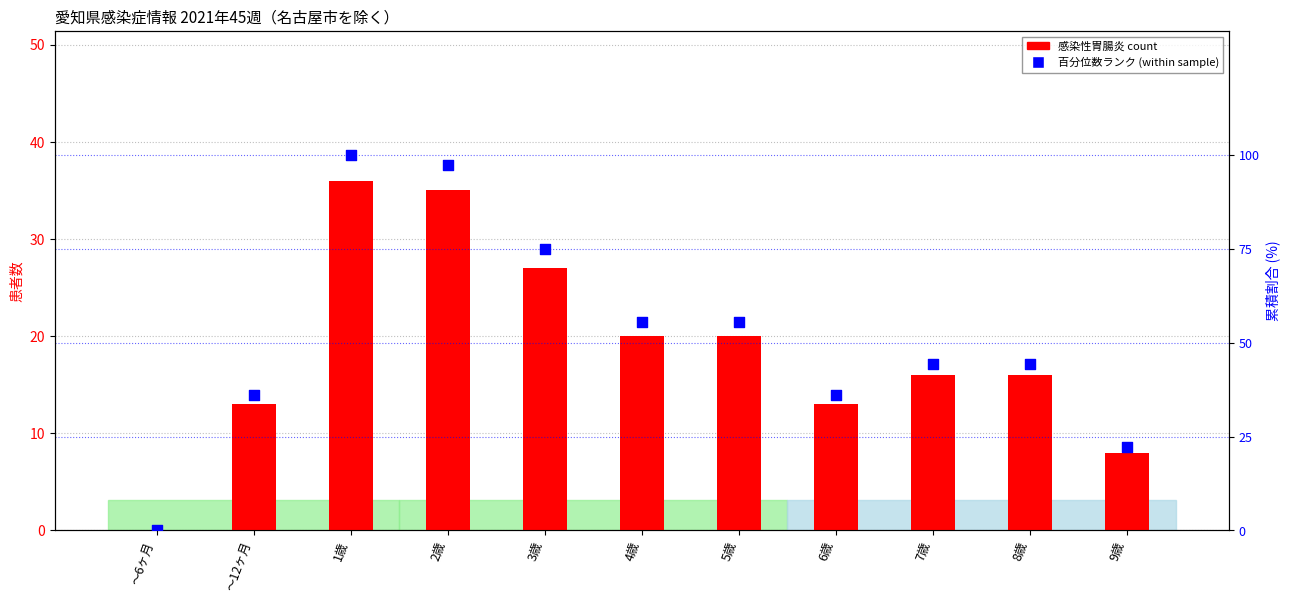

At how many categories does at least one series exceed 76?

2